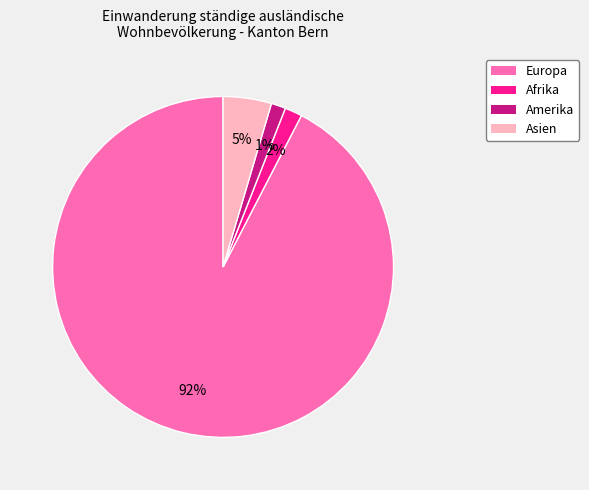

Is there a majority slice in this chart?

Yes